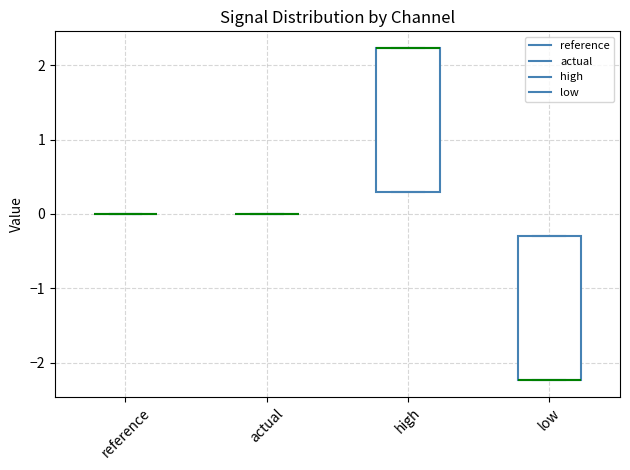

Reading left to right, read every box against the y-axis: the position of its median line, the range the box covers, and the ends of its whiskers. The values are not printed on the chart, so give them approximately, as read against the axis.

reference: box collapsed to a line at 0.0, whiskers 0.0 to 0.0
actual: box collapsed to a line at 0.0, whiskers 0.0 to 0.0
high: median 2.2 (drawn on the box's upper edge), box 0.3 to 2.2, whiskers 0.3 to 2.2
low: median -2.2 (drawn on the box's lower edge), box -2.2 to -0.3, whiskers -2.2 to -0.3